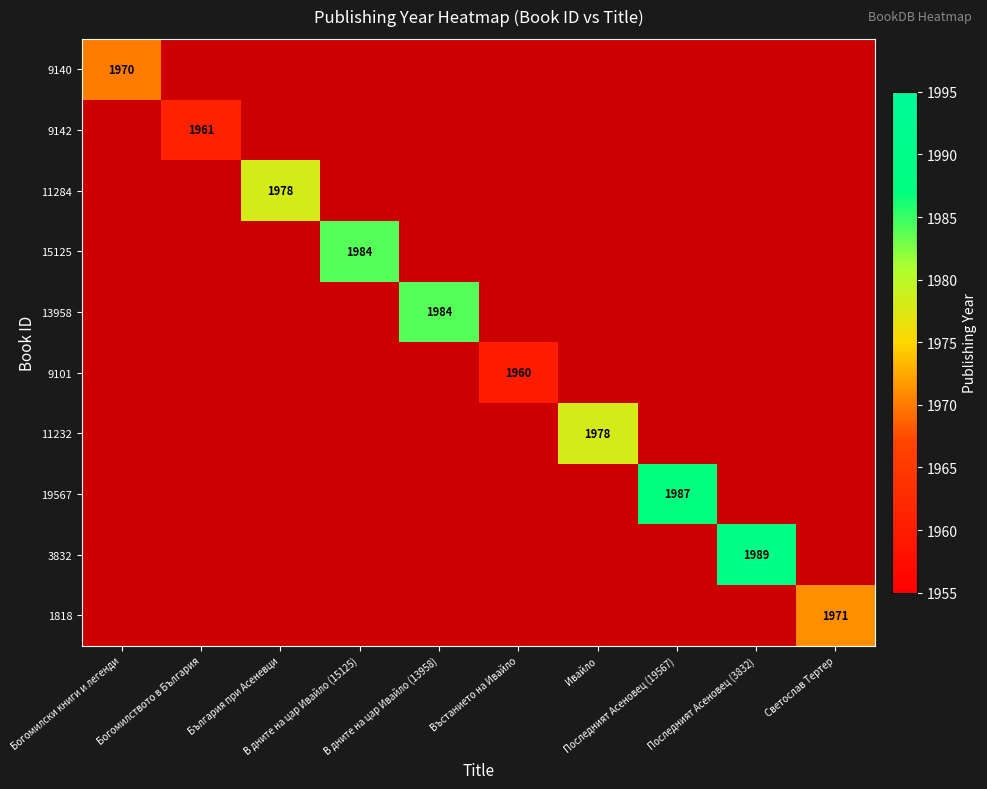

How many categories are shown in the chart?

10